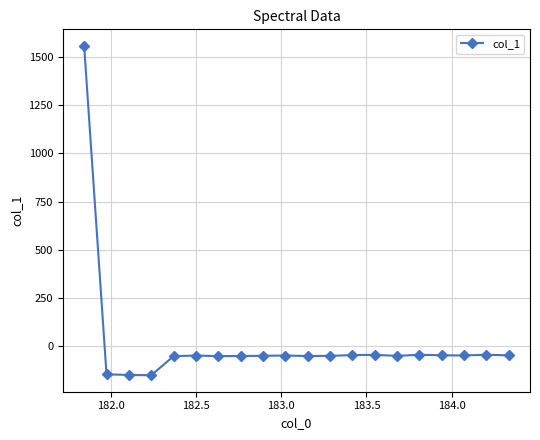

What is the value of the 12th point from the left?

-48.3